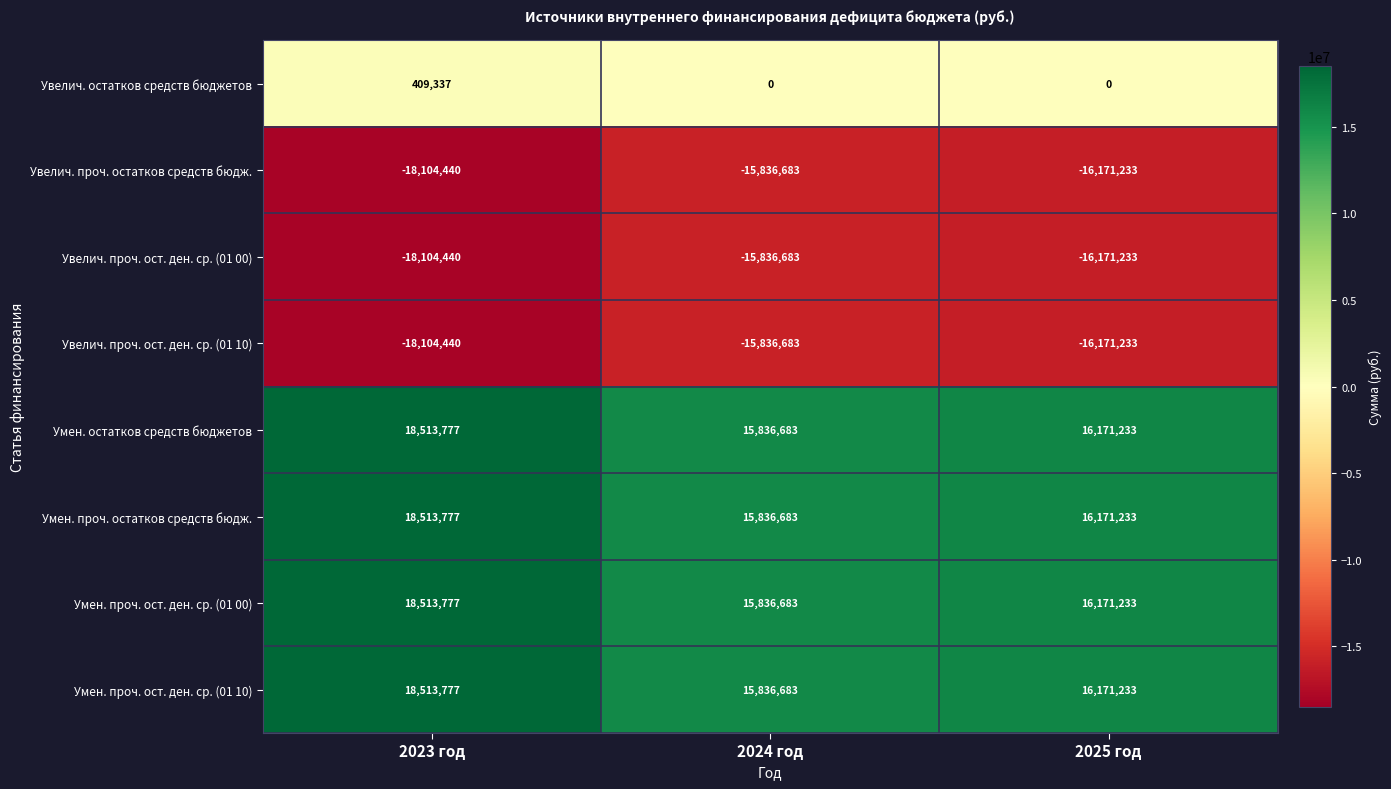

At how many categories does at least one series exceed 4909116?

3